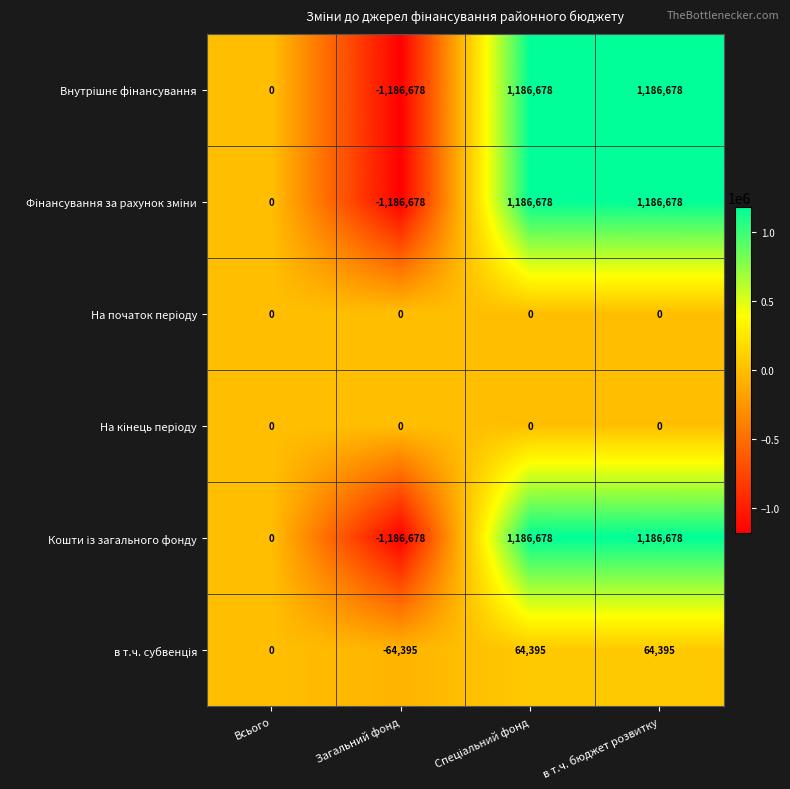

Which category has the lowest value across all series?

Загальний фонд